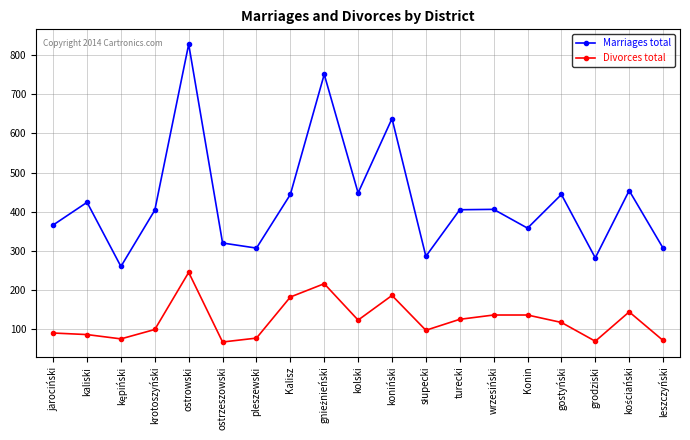

What is the sum of the Marriages total values at Konin and jarociński?

724